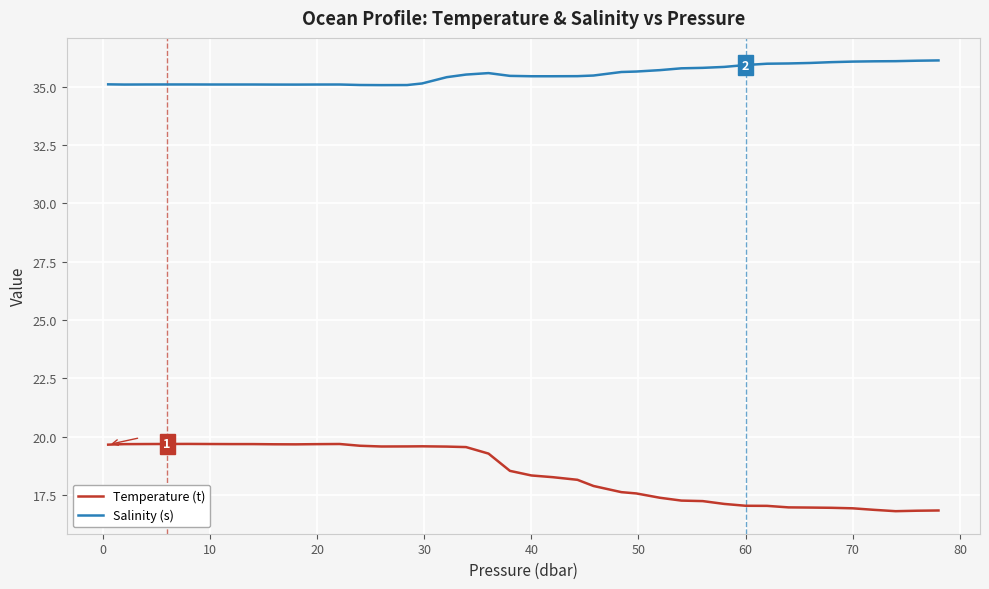

What is the maximum value for Temperature (t)?

19.7